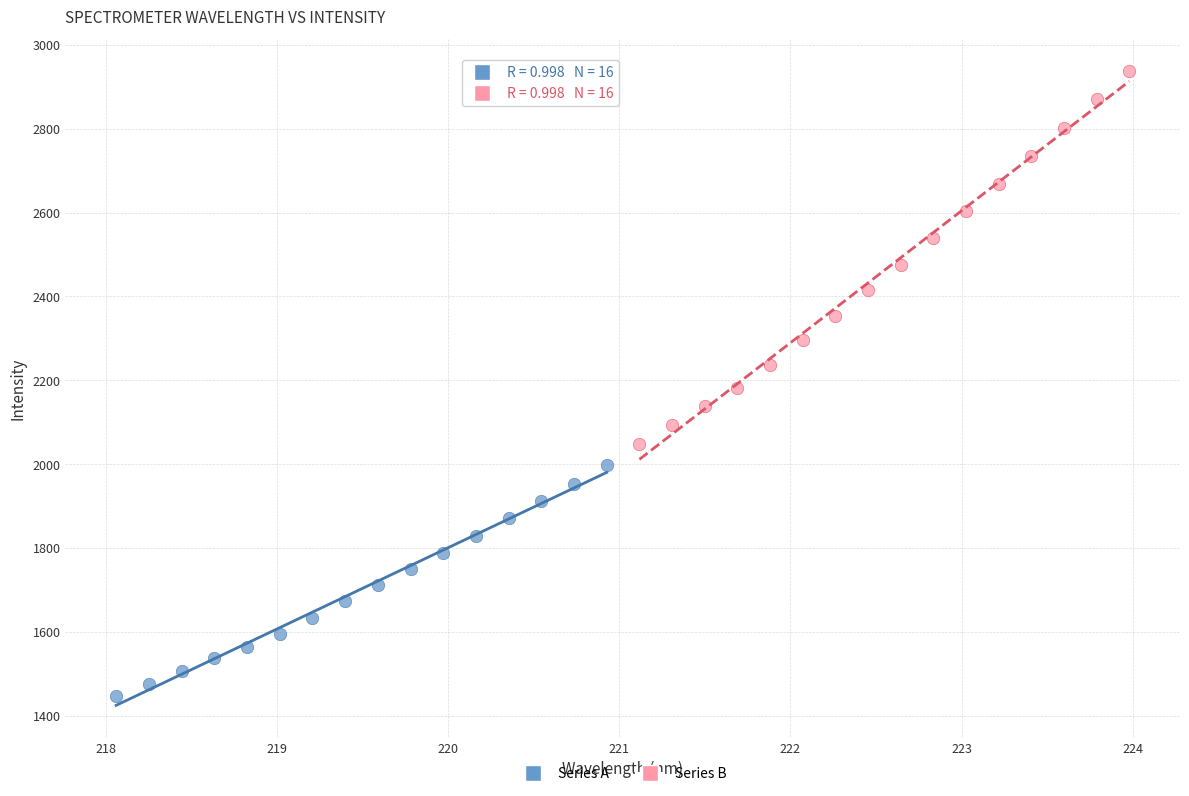

Which series reaches the minimum Y coordinate?

Series A